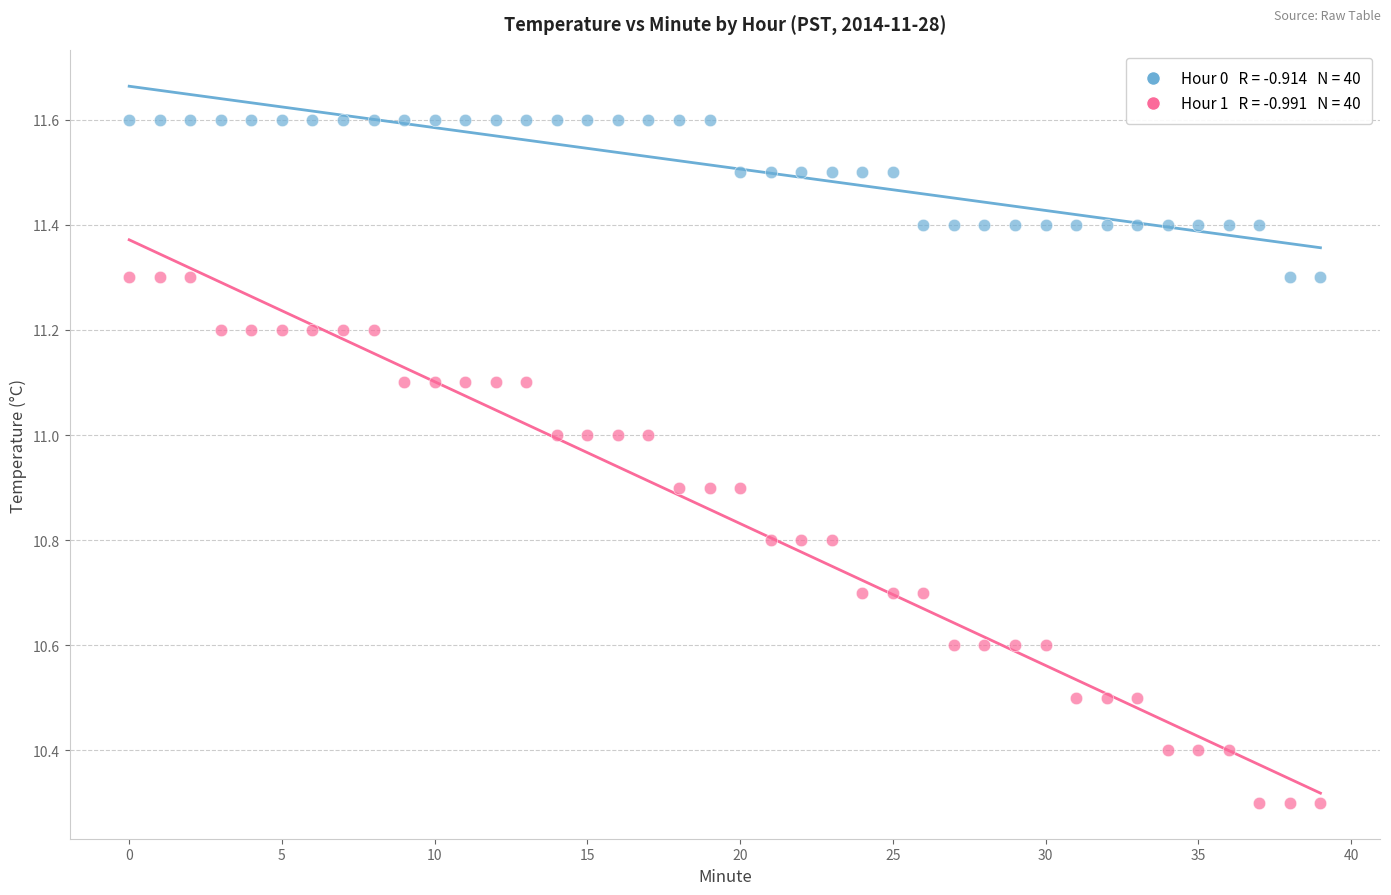

Across all data points, what is the range of Y values (max minus min)?

1.3